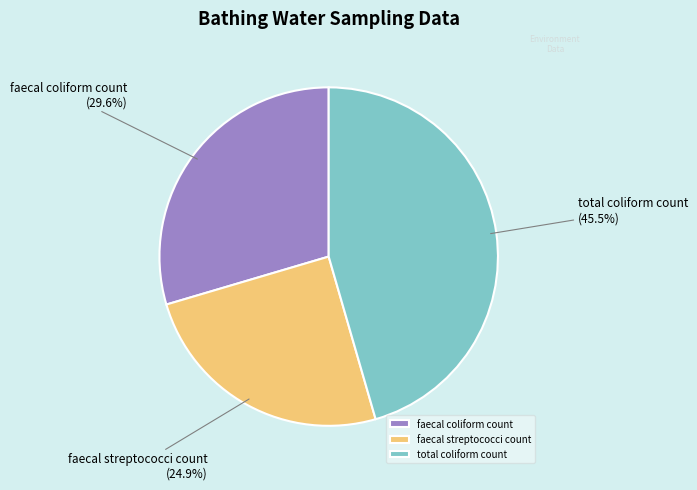

To the nearest percent, what is the average slice percentage?

33%